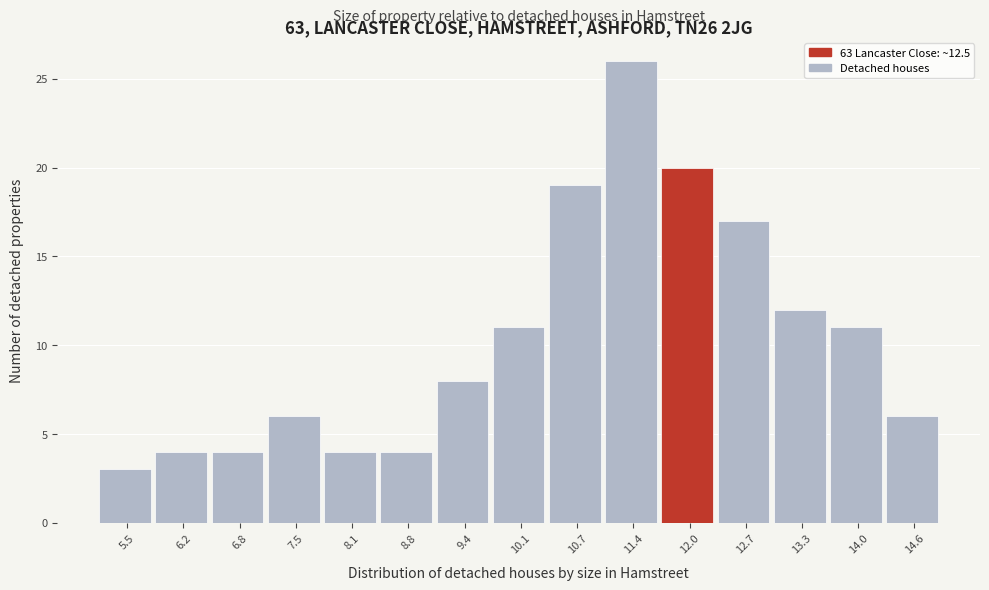

Reading left to right, what are all the values shown in this chart?

5.5=3	6.2=4	6.8=4	7.5=6	8.1=4	8.8=4	9.4=8	10.1=11	10.7=19	11.4=26	12.0=20	12.7=17	13.3=12	14.0=11	14.6=6